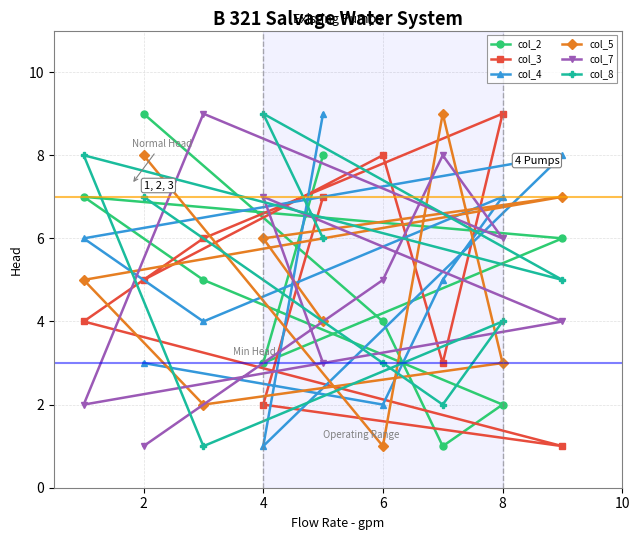

Which category has the lowest value in the col_4 series?

4